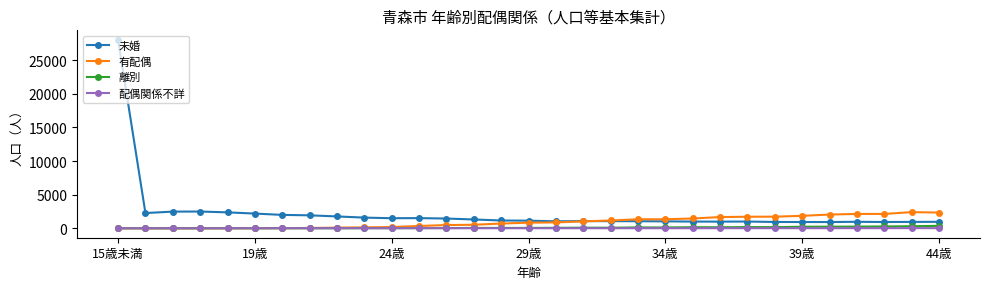

At how many categories does at least one series exceed 18561?

1